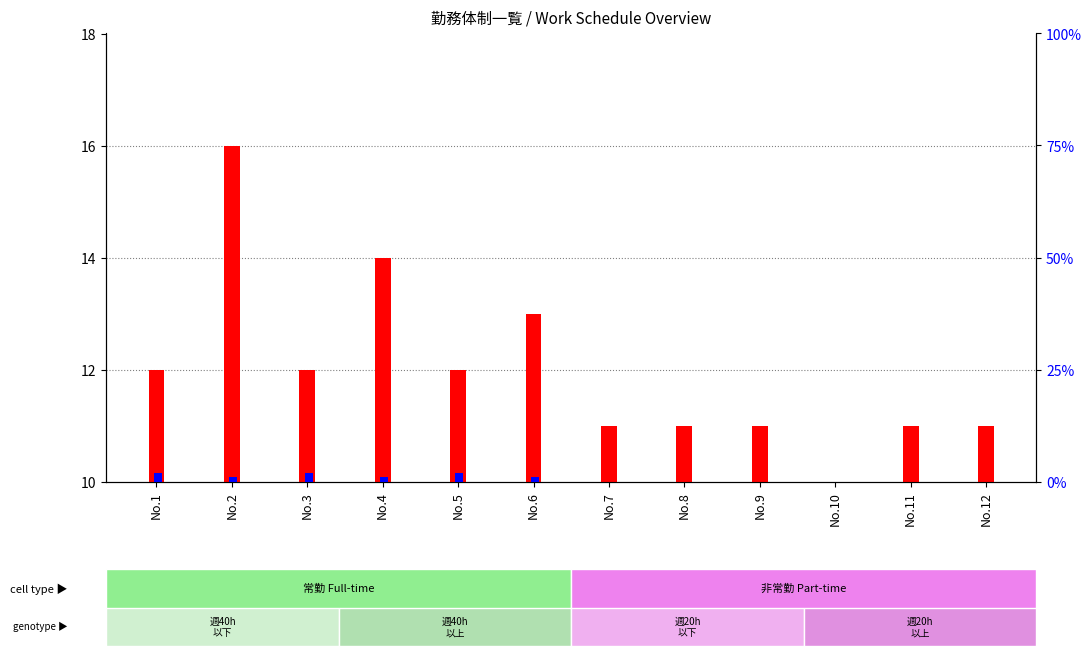

Reading left to right, extract all data points from this chart.

count: 12	16	12	14	12	13	11	11	11	10	11	11
percentile rank within the sample: 2	1	2	1	2	1	0	0	0	0	0	0